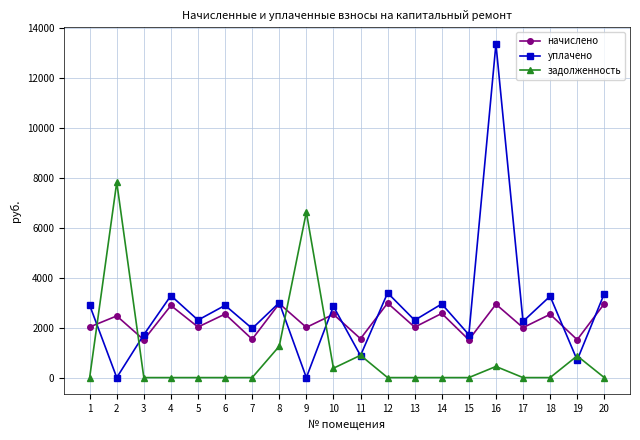

Between which two adjacent categories do задолженность and начислено first intersect?

1 and 2